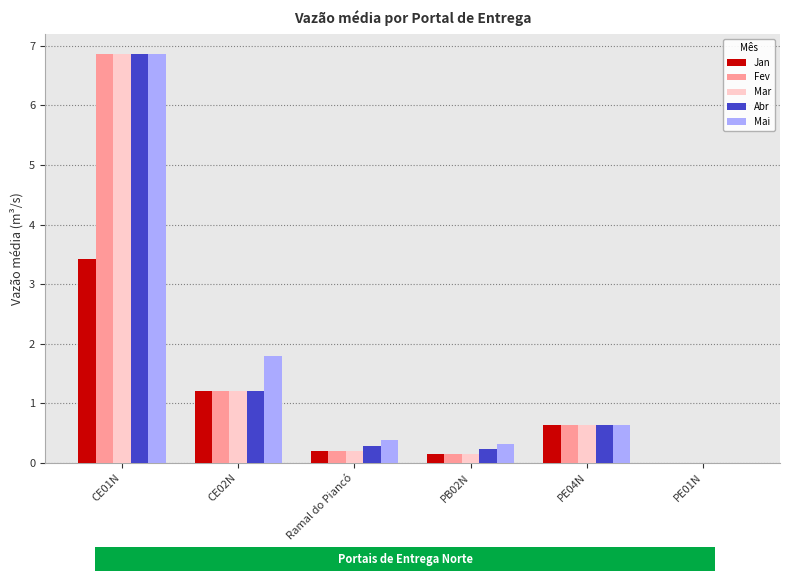

How many groups of bars are there?

6